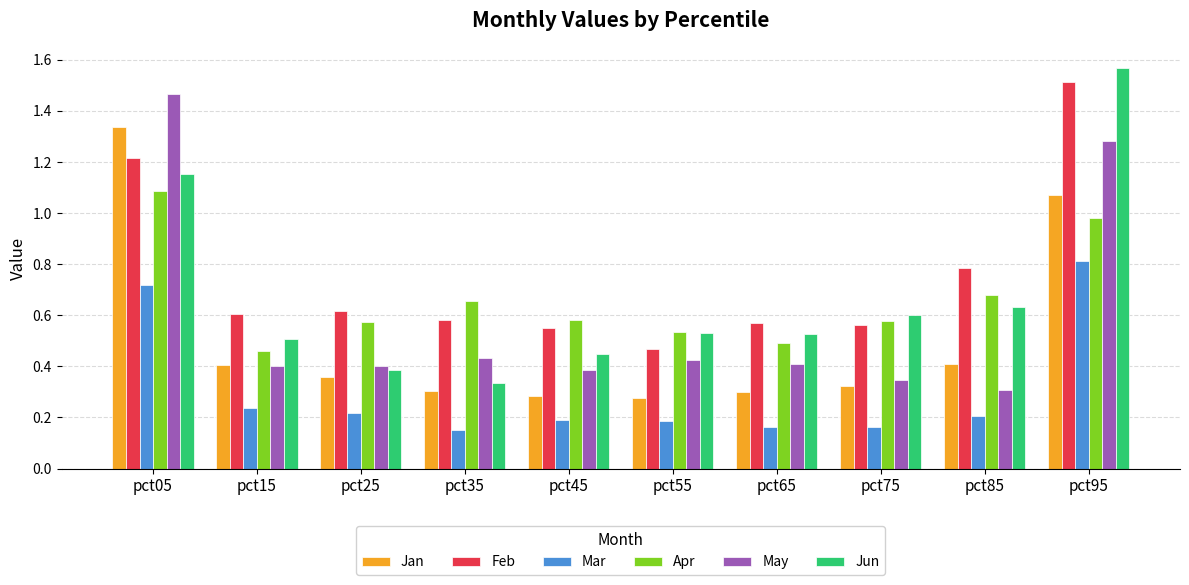

Which label corresponds to the largest value in the chart?

pct95